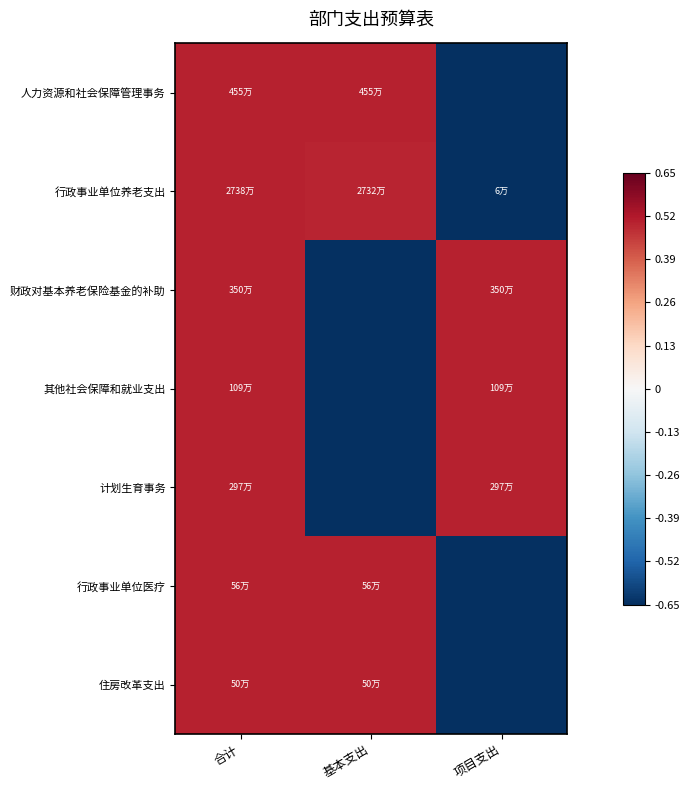

Reading left to right, extract all data points from this chart.

人力资源和社会保障管理事务: 合计=0.5	基本支出=0.5	项目支出=-0.7
行政事业单位养老支出: 合计=0.5	基本支出=0.5	项目支出=-0.7
财政对基本养老保险基金的补助: 合计=0.5	基本支出=-0.7	项目支出=0.5
其他社会保障和就业支出: 合计=0.5	基本支出=-0.7	项目支出=0.5
计划生育事务: 合计=0.5	基本支出=-0.7	项目支出=0.5
行政事业单位医疗: 合计=0.5	基本支出=0.5	项目支出=-0.7
住房改革支出: 合计=0.5	基本支出=0.5	项目支出=-0.7